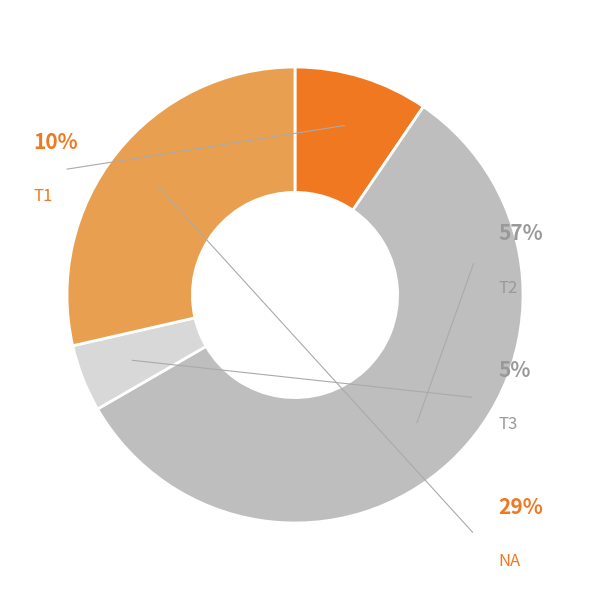

How many slices are in this pie chart?

4